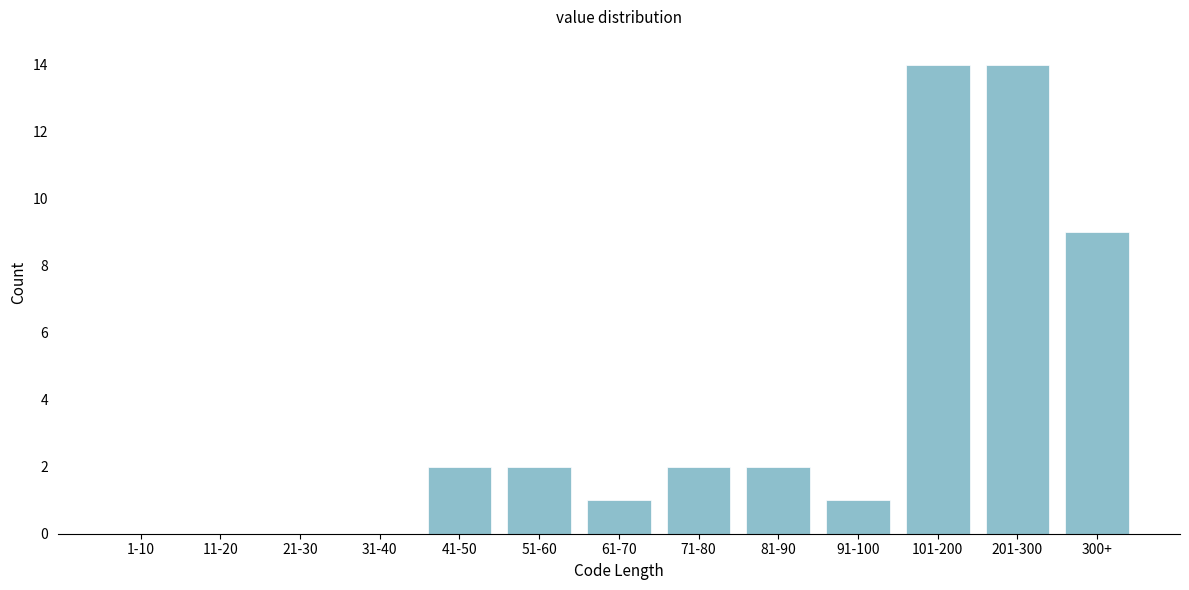

Reading right to left, what are all the values shown in this chart?

300+=9	201-300=14	101-200=14	91-100=1	81-90=2	71-80=2	61-70=1	51-60=2	41-50=2	31-40=0	21-30=0	11-20=0	1-10=0